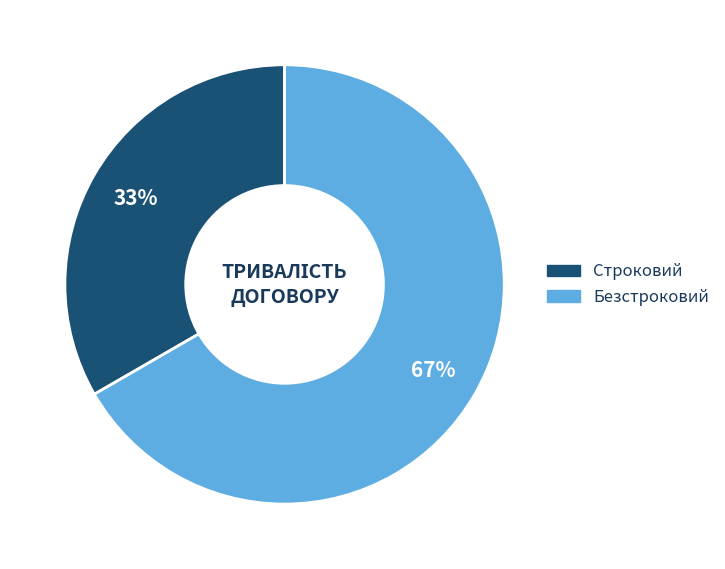

Is the sum of Строковий and Безстроковий greater than half?

Yes